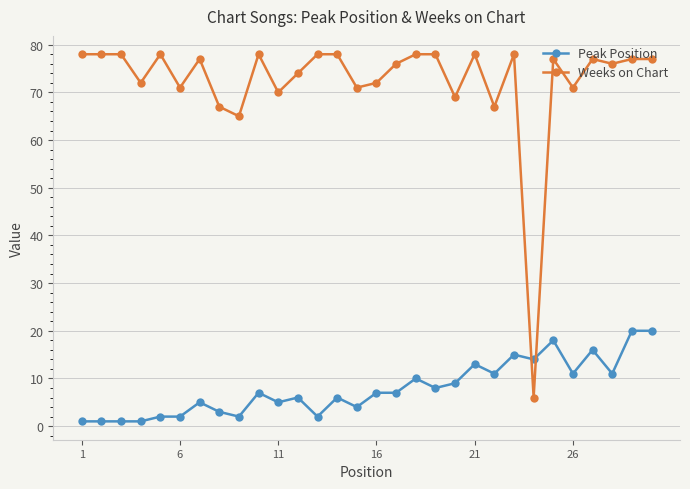

What is the difference between the maximum and second lowest values in the Peak Position series?

19